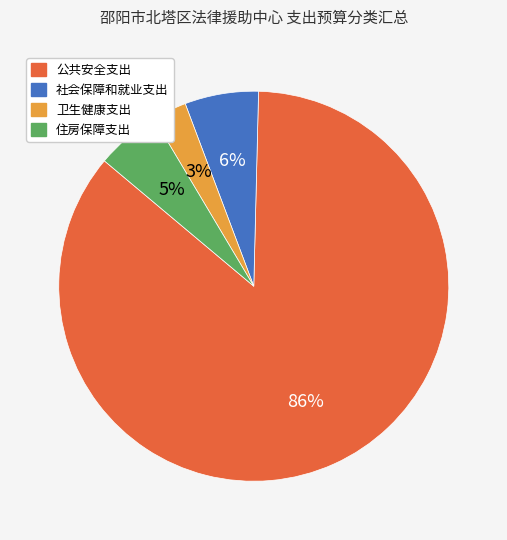

Which slice is the smallest?

卫生健康支出